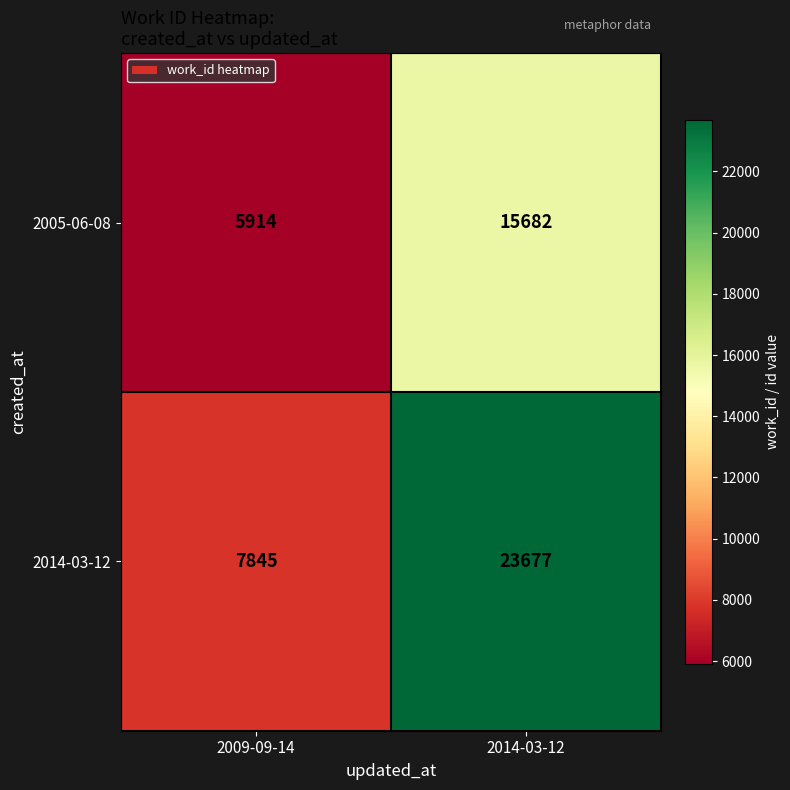

At which label is 2014-03-12 closest to 15761?

2009-09-14